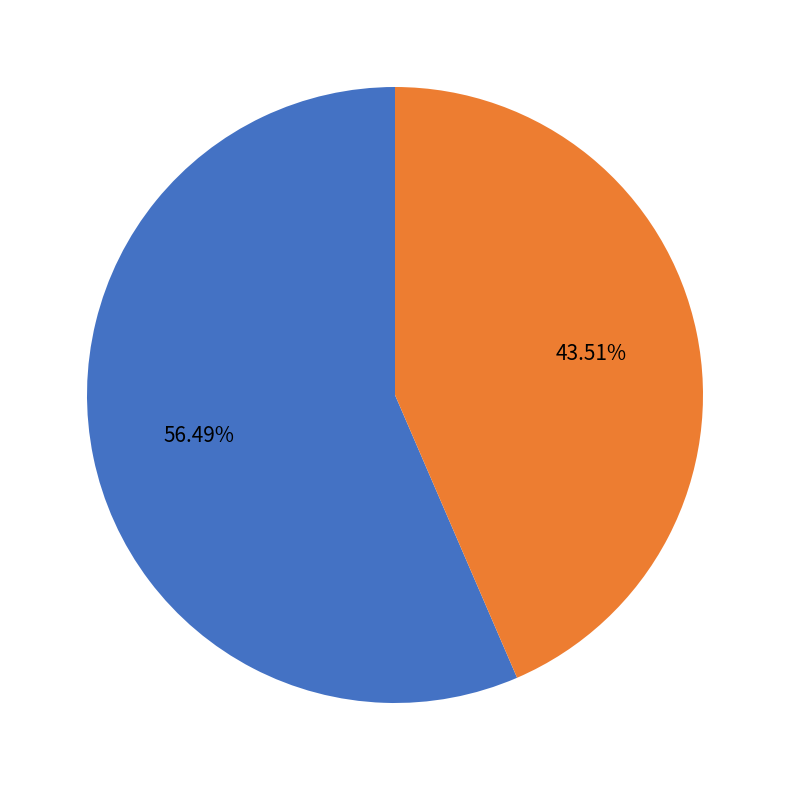

Does any single category account for the majority?

Yes